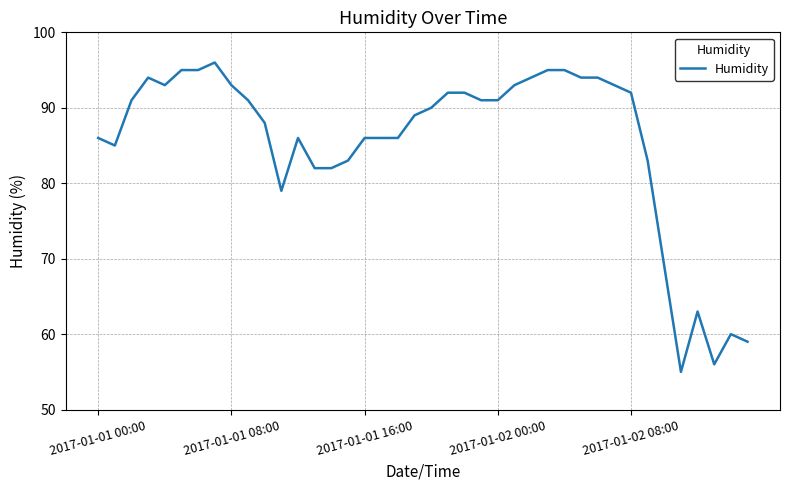

Does the chart display data point markers on the line(s)?

No